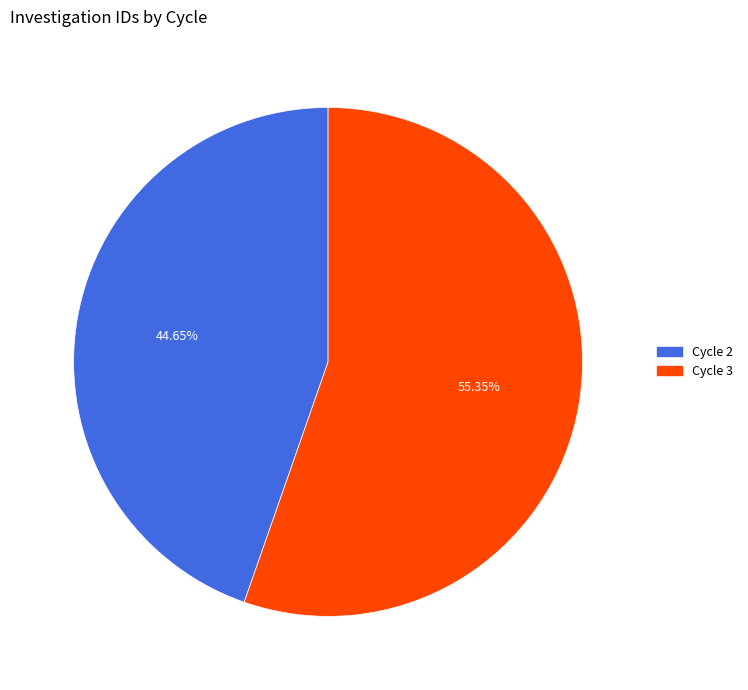

To the nearest percent, what portion does Cycle 2 represent?

45%